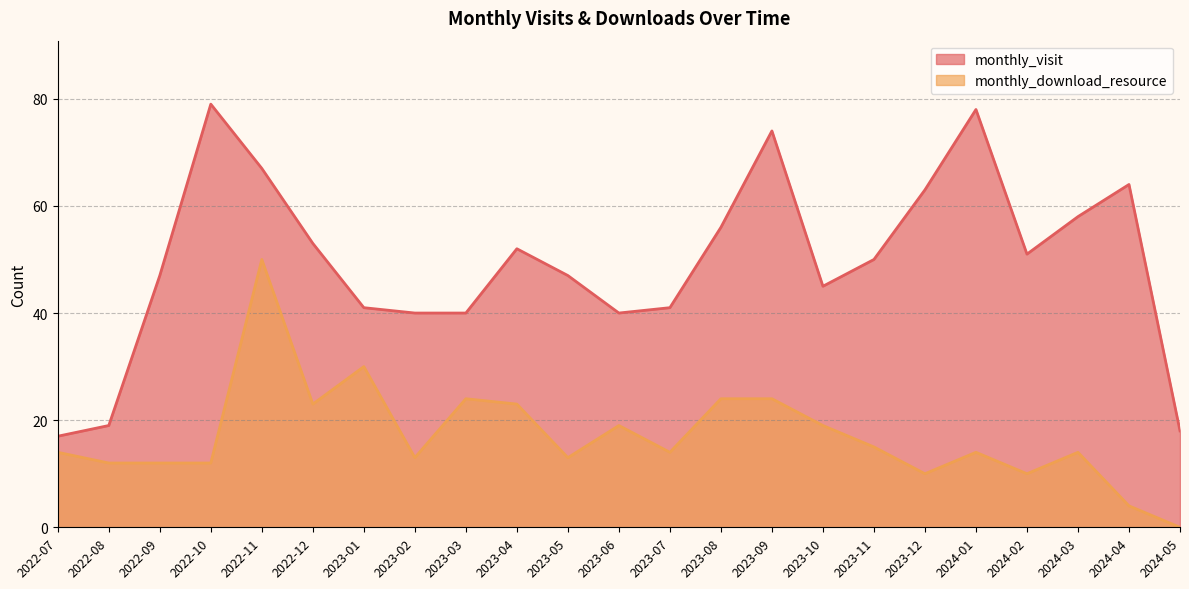

Reading left to right, extract all data points from this chart.

monthly_visit: 2022-07=17	2022-08=19	2022-09=47	2022-10=79	2022-11=67	2022-12=53	2023-01=41	2023-02=40	2023-03=40	2023-04=52	2023-05=47	2023-06=40	2023-07=41	2023-08=56	2023-09=74	2023-10=45	2023-11=50	2023-12=63	2024-01=78	2024-02=51	2024-03=58	2024-04=64	2024-05=18
monthly_download_resource: 2022-07=14	2022-08=12	2022-09=12	2022-10=12	2022-11=50	2022-12=23	2023-01=30	2023-02=13	2023-03=24	2023-04=23	2023-05=13	2023-06=19	2023-07=14	2023-08=24	2023-09=24	2023-10=19	2023-11=15	2023-12=10	2024-01=14	2024-02=10	2024-03=14	2024-04=4	2024-05=0